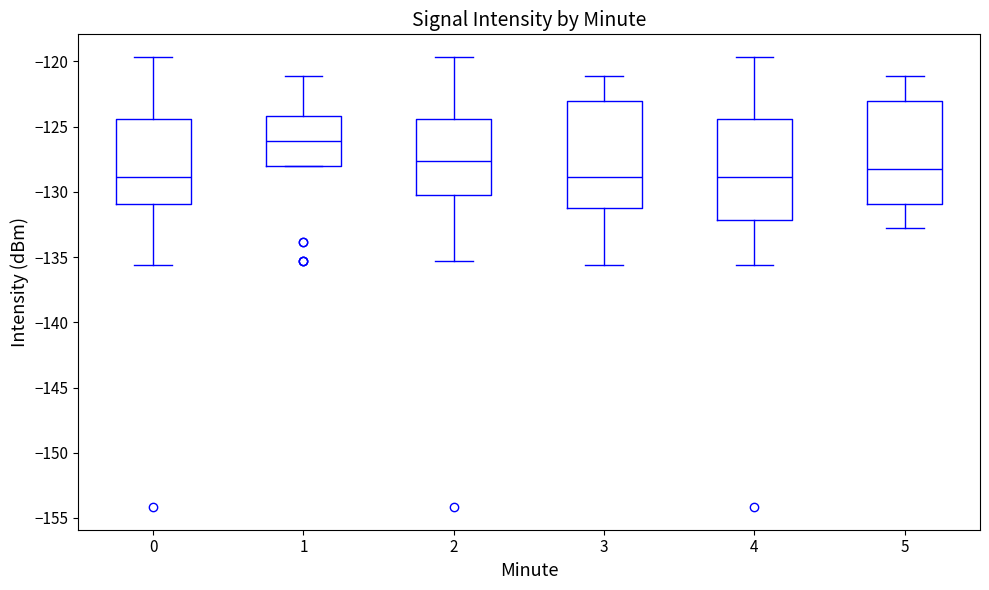

Which box's median line is the highest?

1